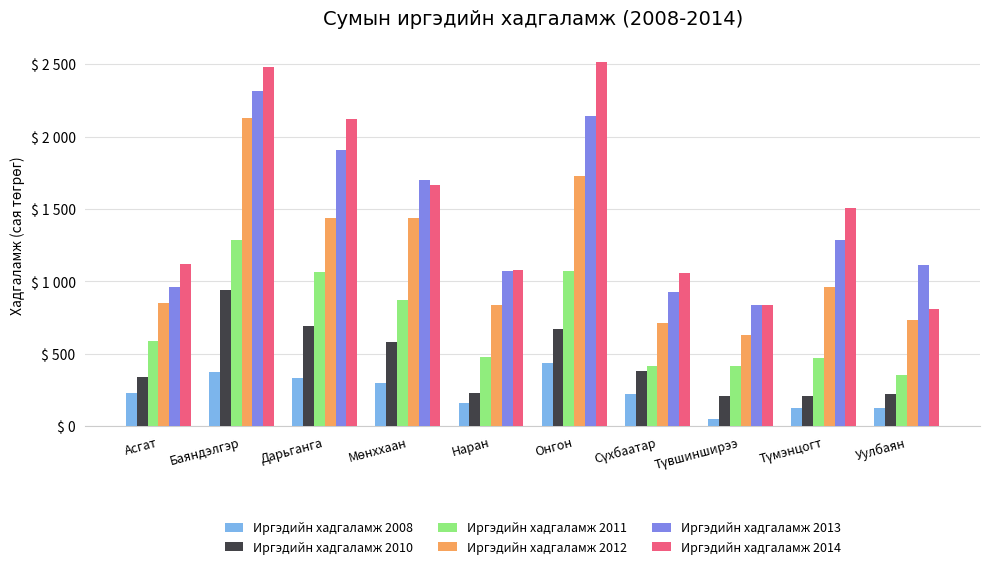

Does the chart contain stacked bars?

No